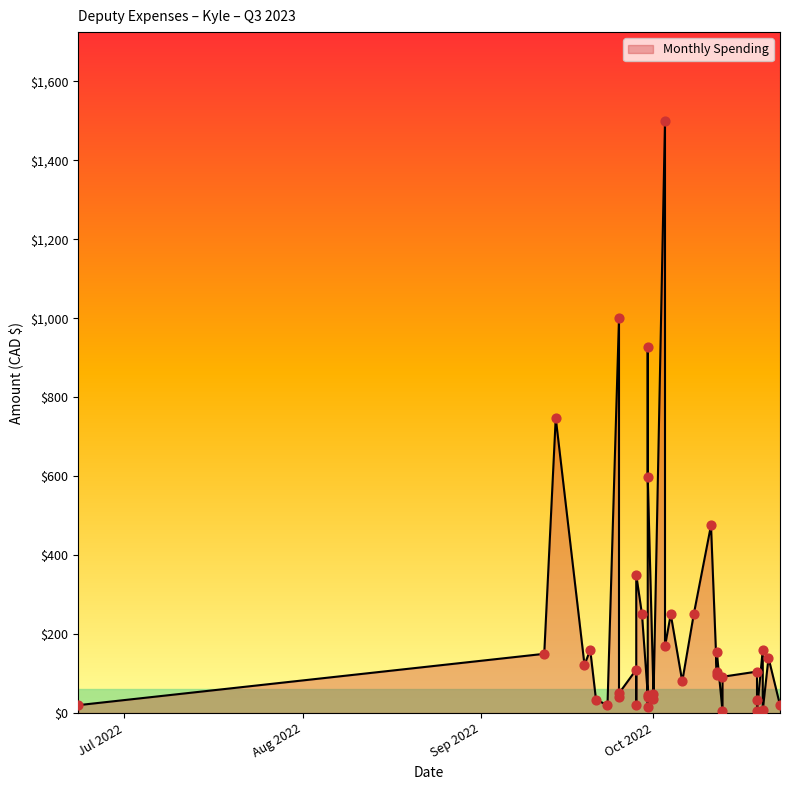

Between 2022/10/19 and 2022/09/25, which is larger?

2022/09/25